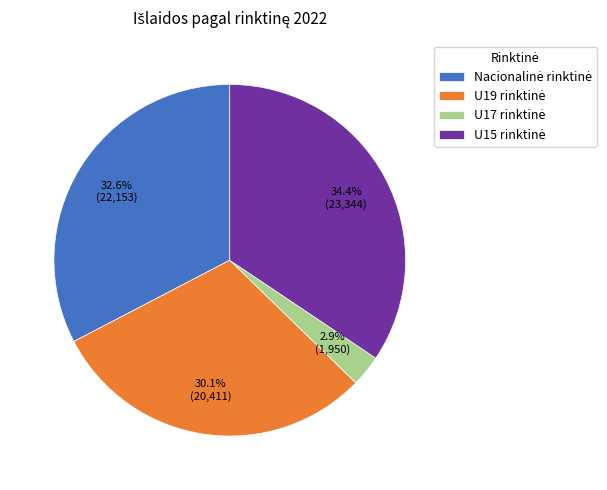

Is there a majority slice in this chart?

No